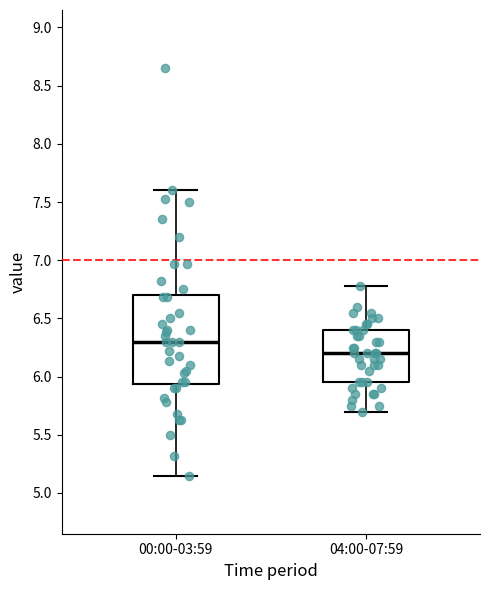

Which box has the highest median line?

00:00-03:59